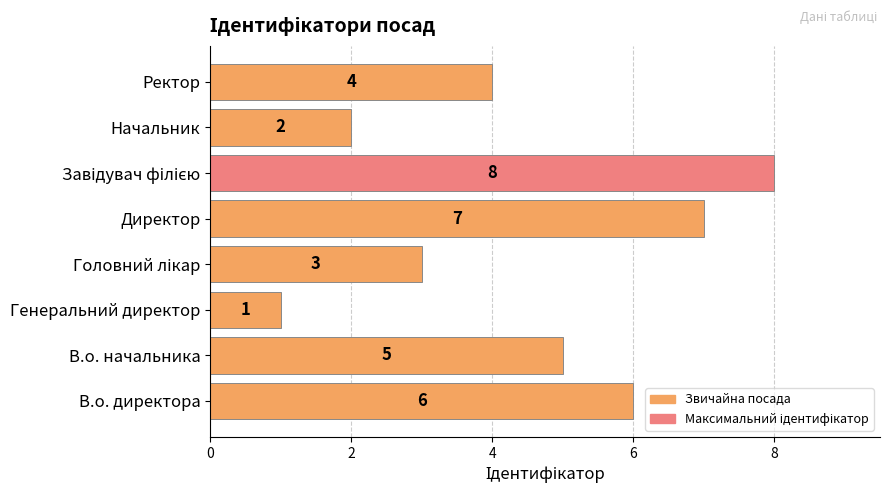

Approximately how many times larger is the value at Начальник compared to В.о. начальника?

0.4